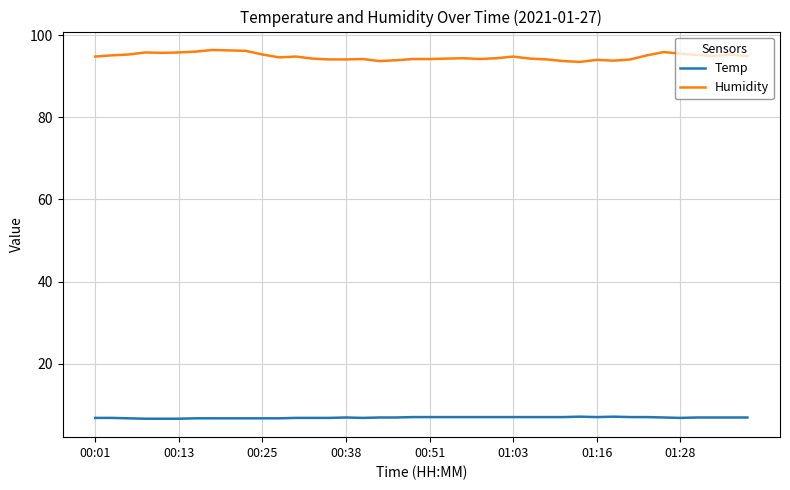

List the series in order of their overall mean, lowest first.

Temp, Humidity